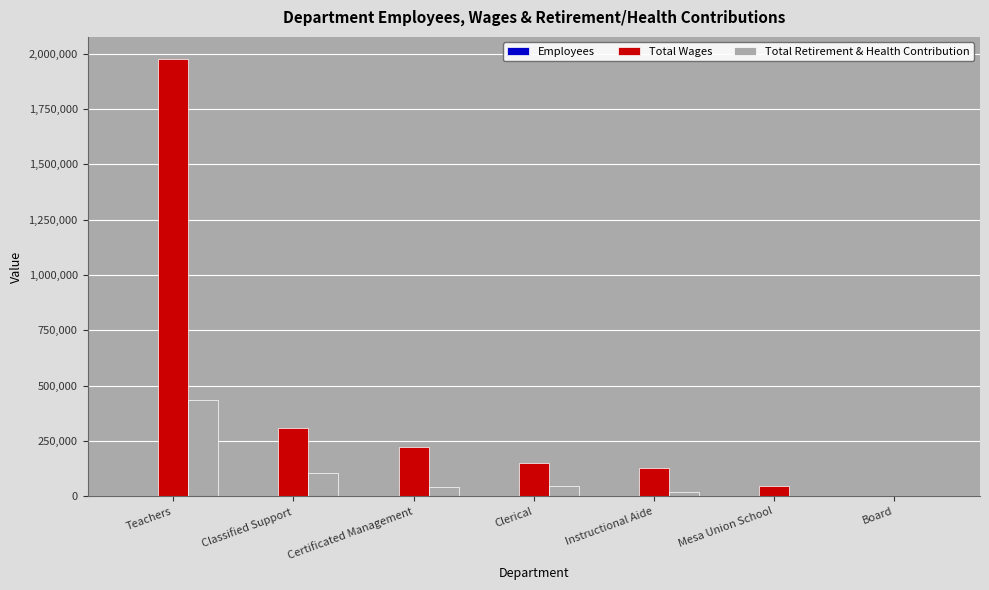

Which series changed the most between Classified Support and Certificated Management?

Total Wages